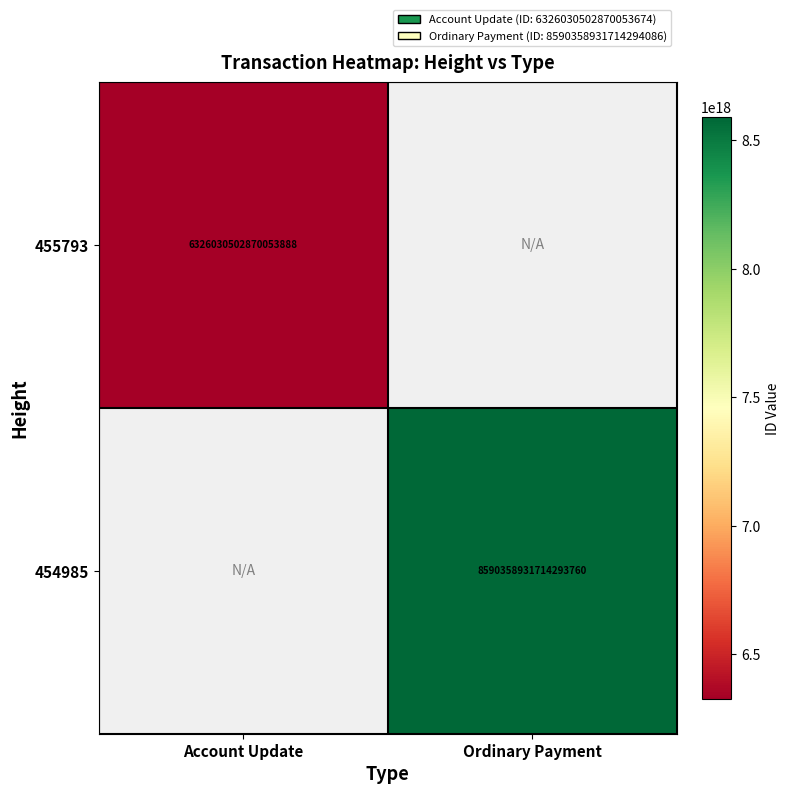

What is the maximum value shown in the chart?

8590358931714293760.0